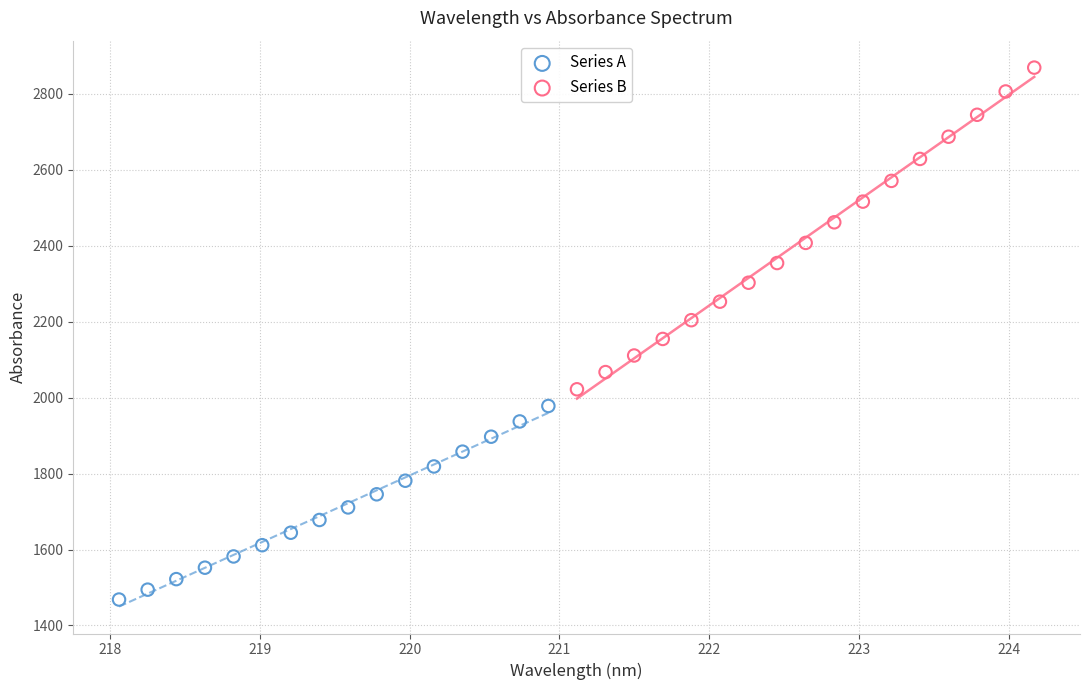

Which series has the widest spread of Y values?

Series B